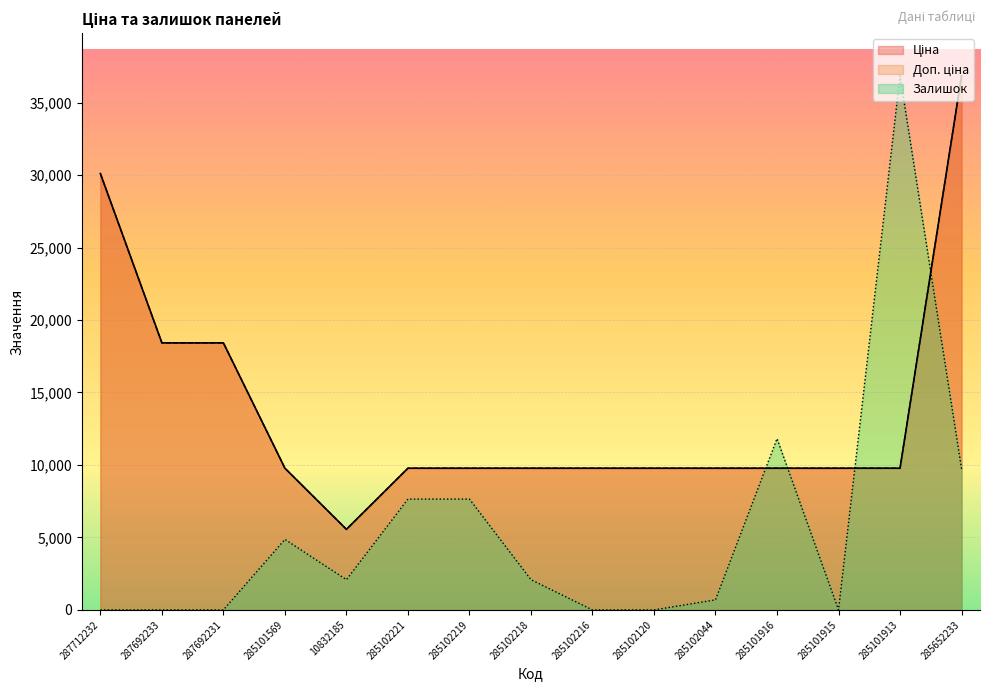

At 10832185, list the series in order from largest to smallest.

Ціна, Доп. ціна, Залишок